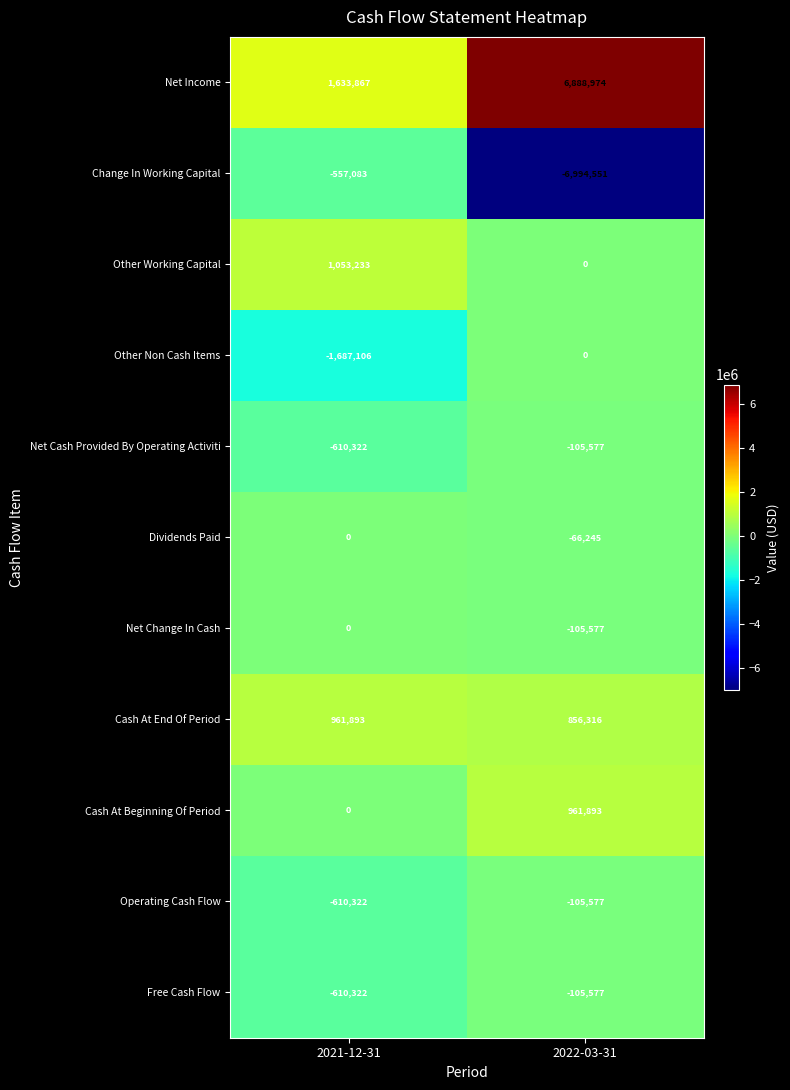

What is the minimum value for Dividends Paid?

-66245